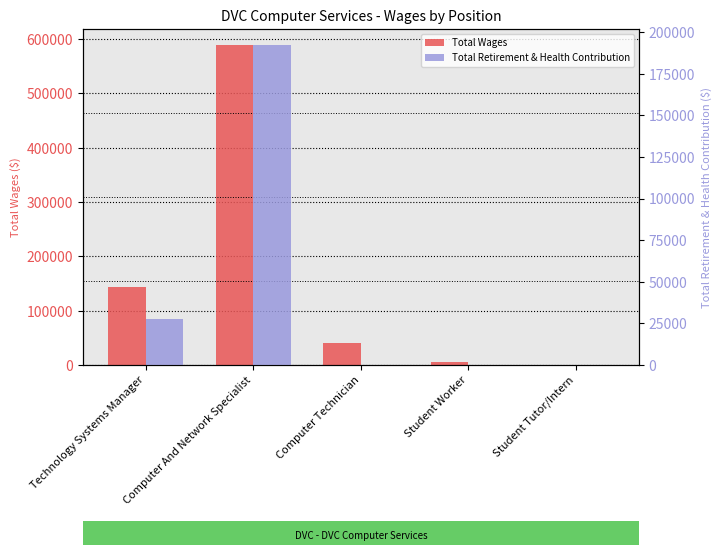

List the series in order of their overall mean, lowest first.

Total Retirement & Health Contribution, Total Wages